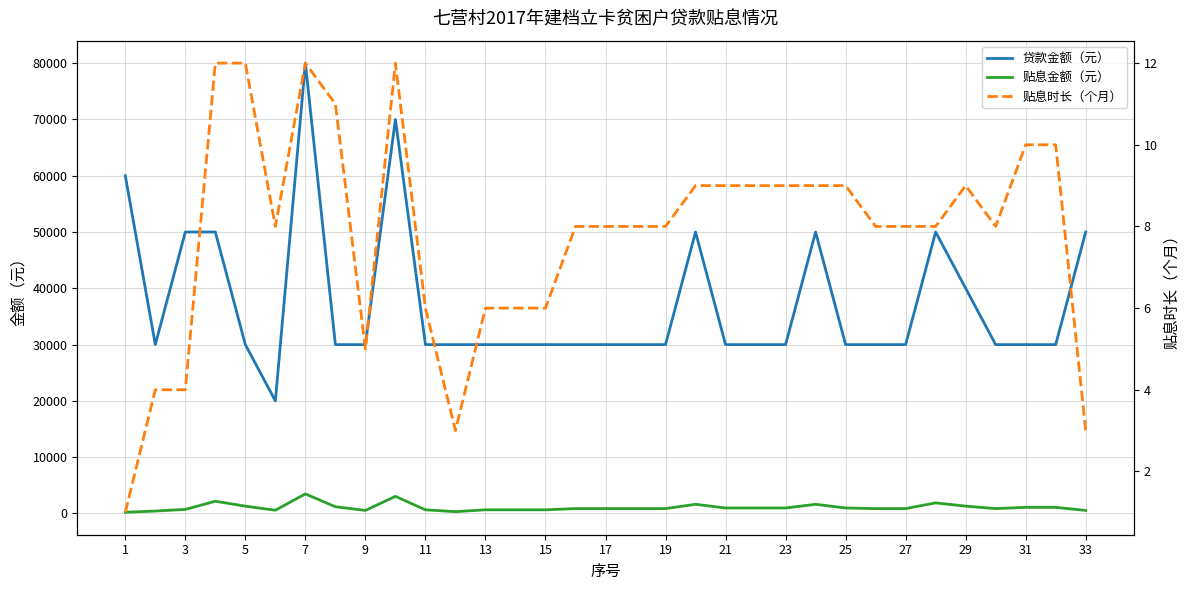

The value of 贷款金额（元） at 25 is 30000.0. True or false?

True